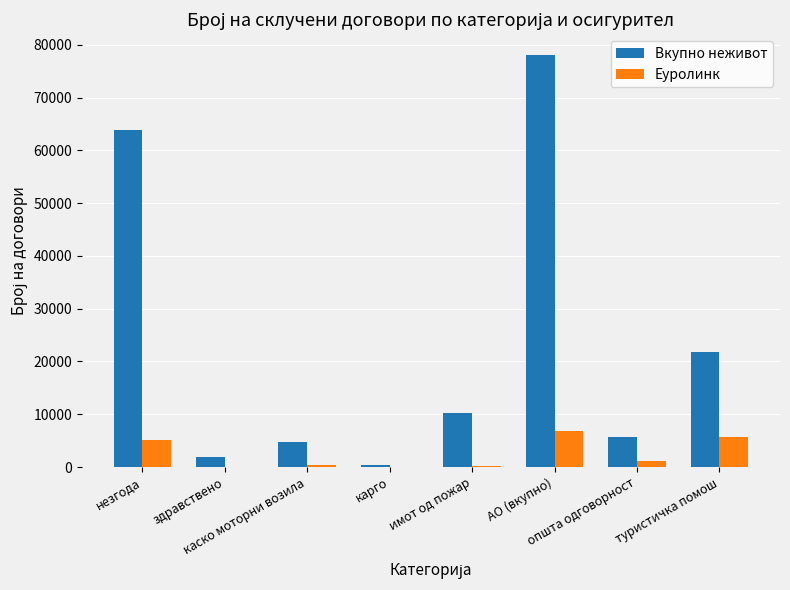

What is the sum of all Еуролинк values?

19417